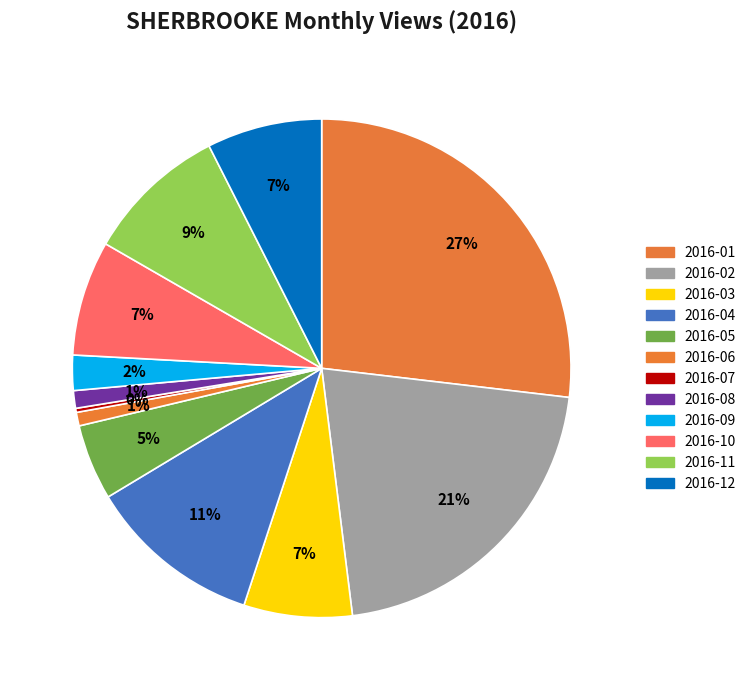

What percentage do 2016-12 and 2016-11 together represent?

16.7%